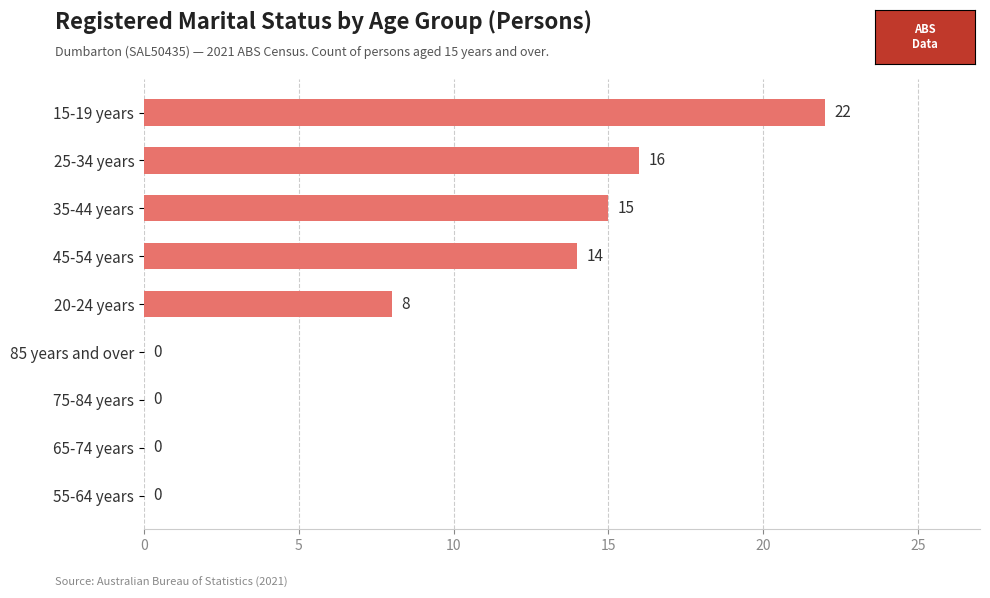

Where is the data nearest to the value 11?

20-24 years